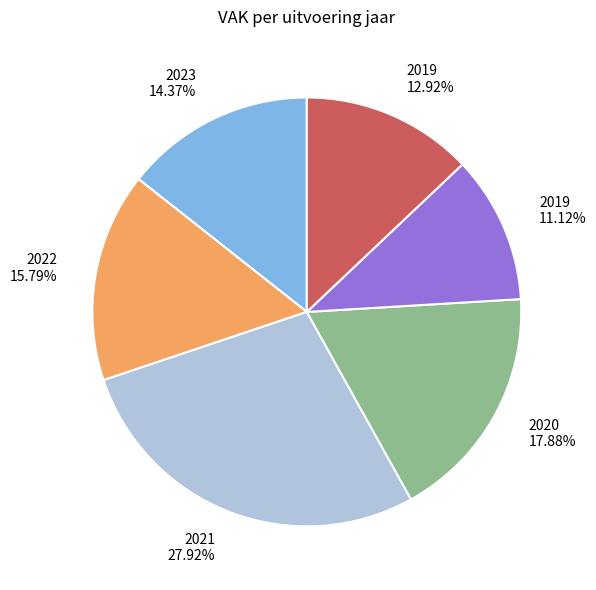

Is there any slice that represents more than half of the pie?

No